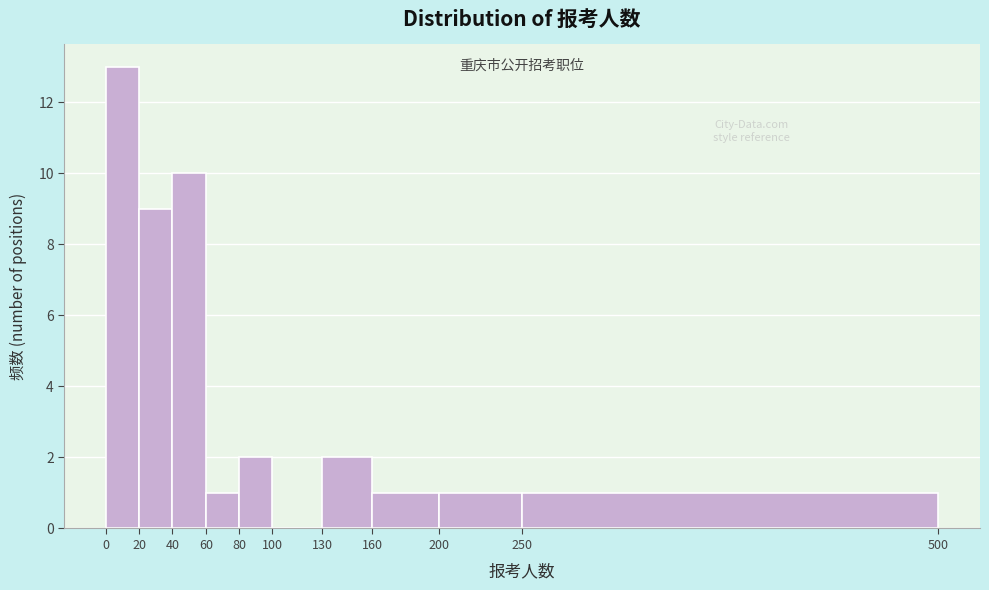

Which range on the x-axis has the tallest bar?

0 to 20